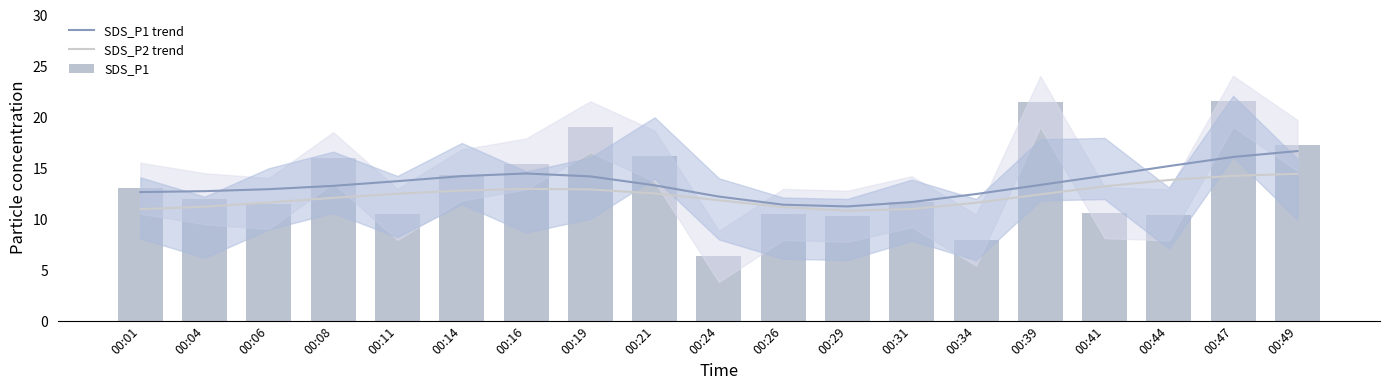

What are all the series names shown in the legend?

SDS_P1 trend, SDS_P2 trend, SDS_P1